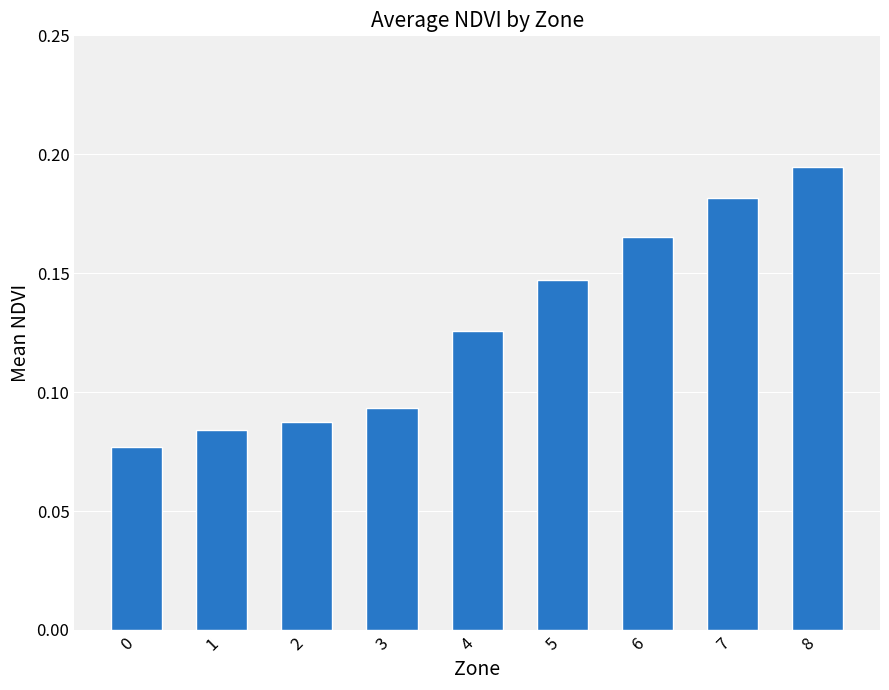

What is the change in value from 0 to 7?

+0.1